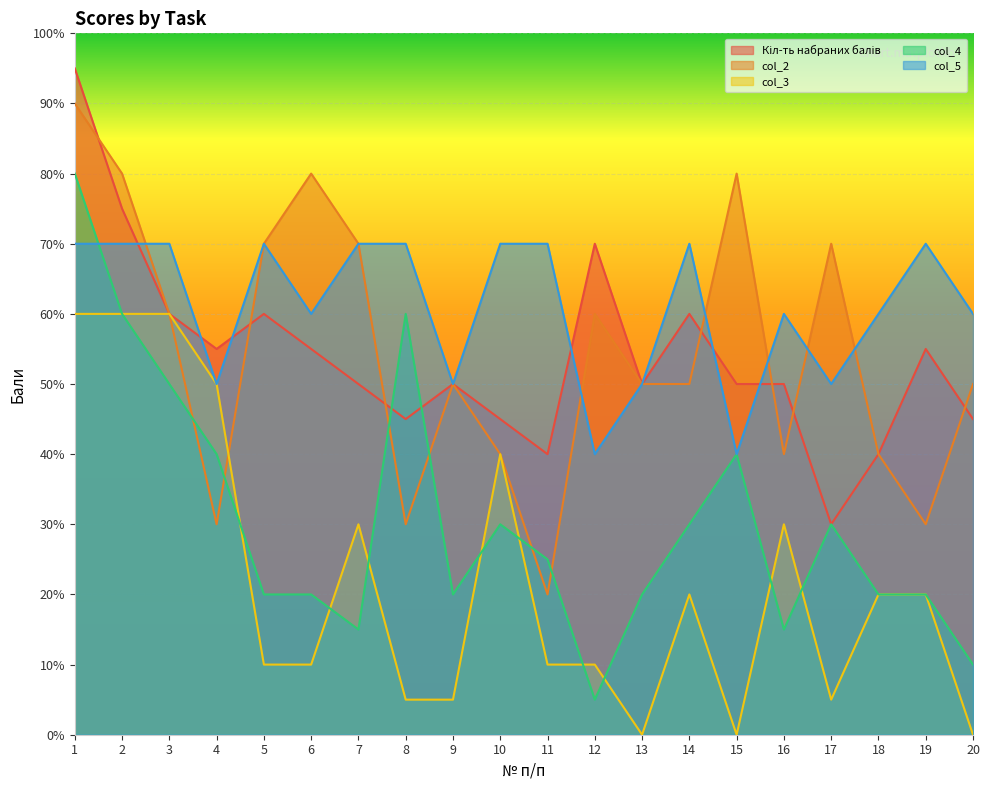

What is the total value across all series at 20?

16.5